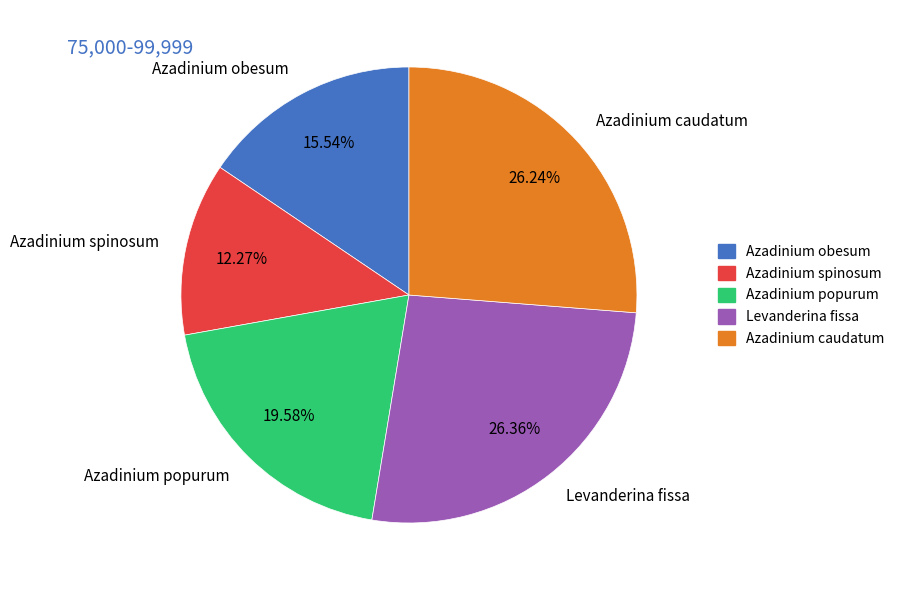

How many slices are in this pie chart?

5